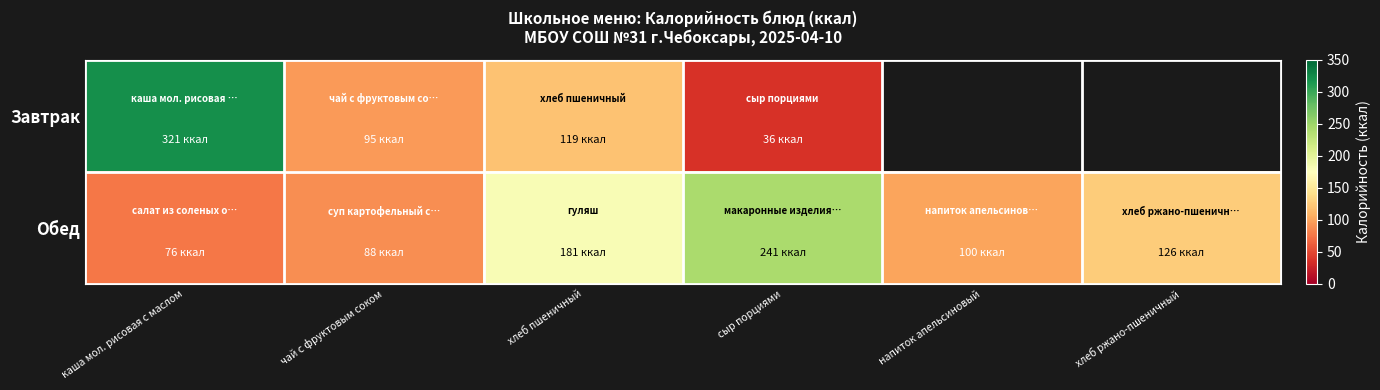

Which series changed the most between чай с фруктовым соком and напиток апельсиновый?

Обед